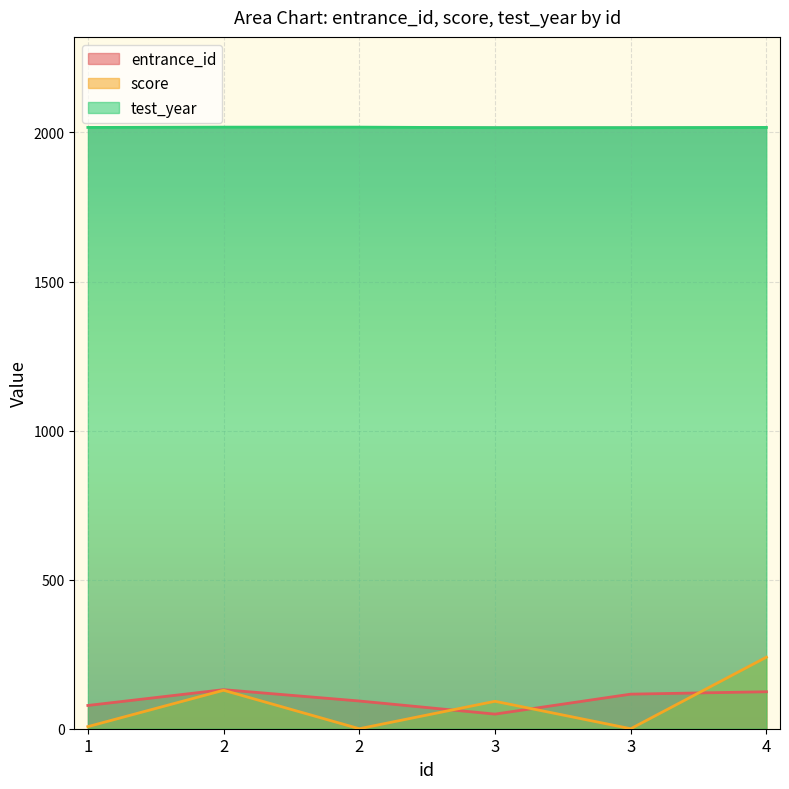

Is it true that score equals 129 at 2?

True